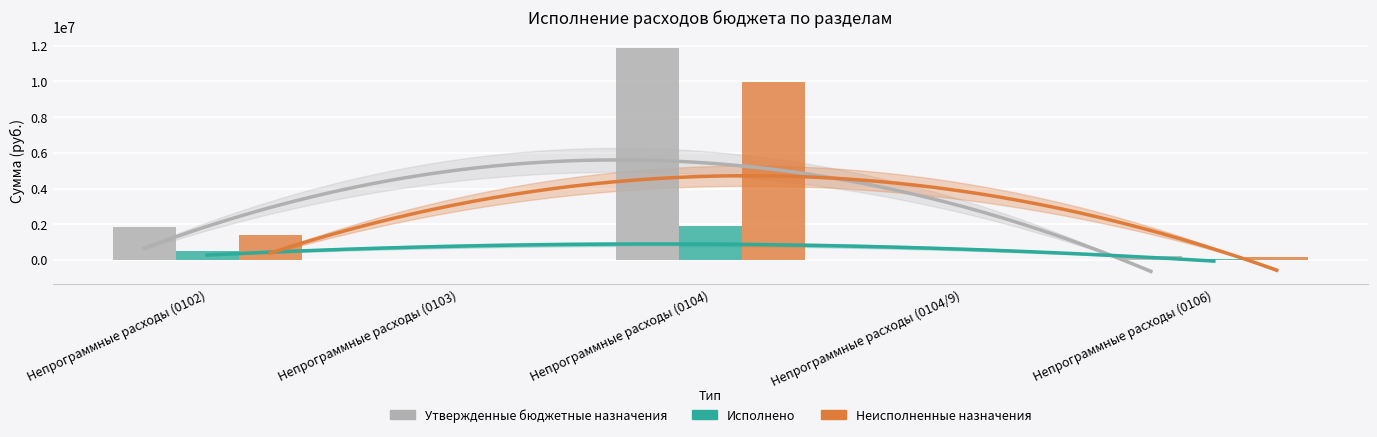

Which series has the largest range (max minus min)?

Утвержденные бюджетные назначения